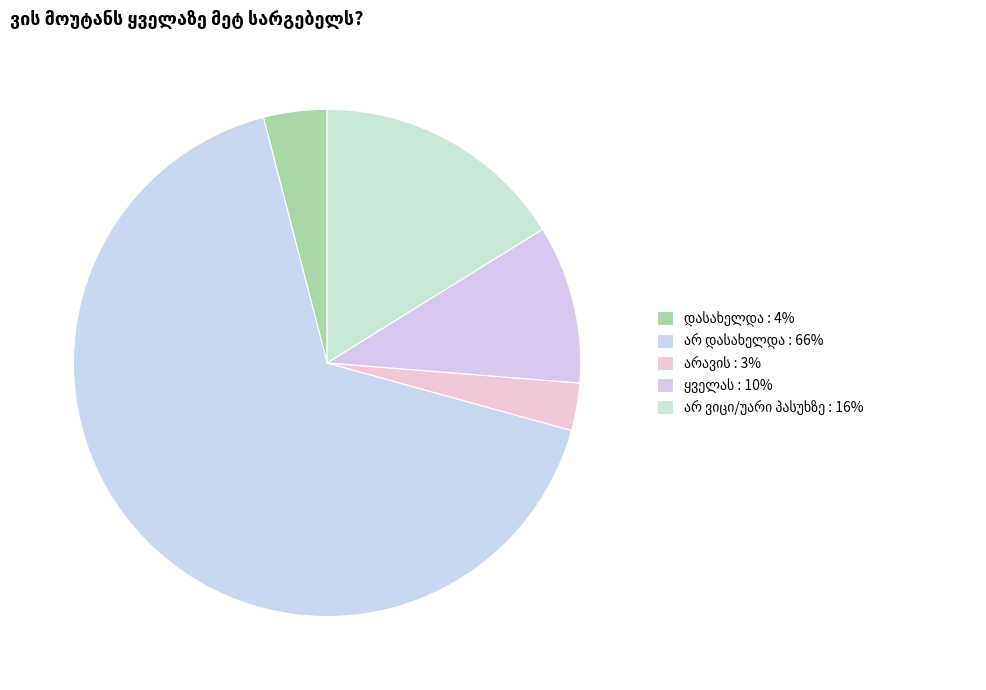

Is there any slice that represents more than half of the pie?

Yes